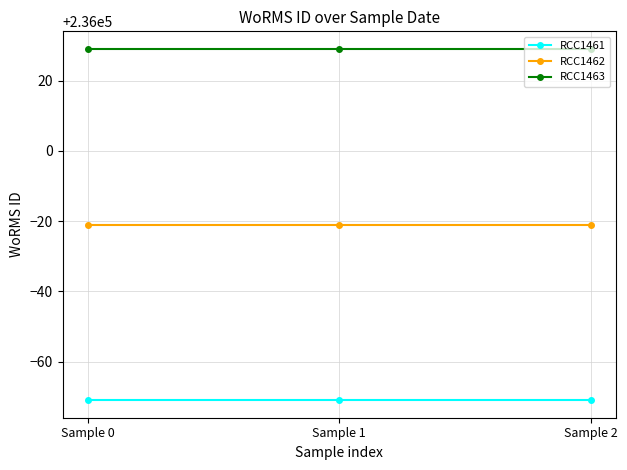

Reading left to right, transcribe all the data shown in this chart.

RCC1461: 235929	235929	235929
RCC1462: 235979	235979	235979
RCC1463: 236029	236029	236029